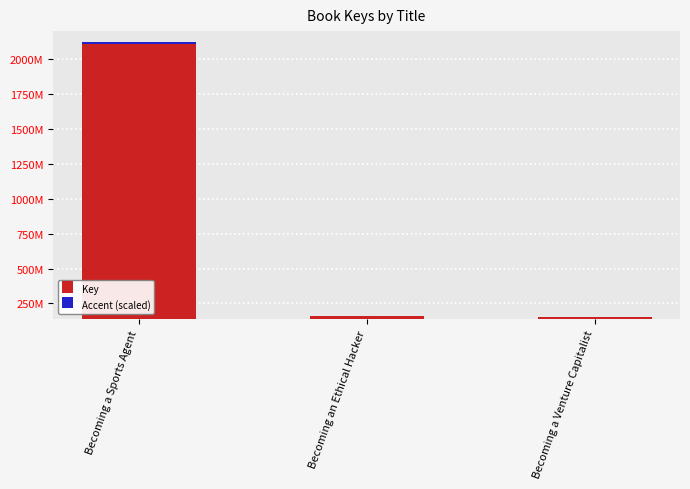

Where is Accent (scaled) nearest to the value 9123057?

Becoming an Ethical Hacker